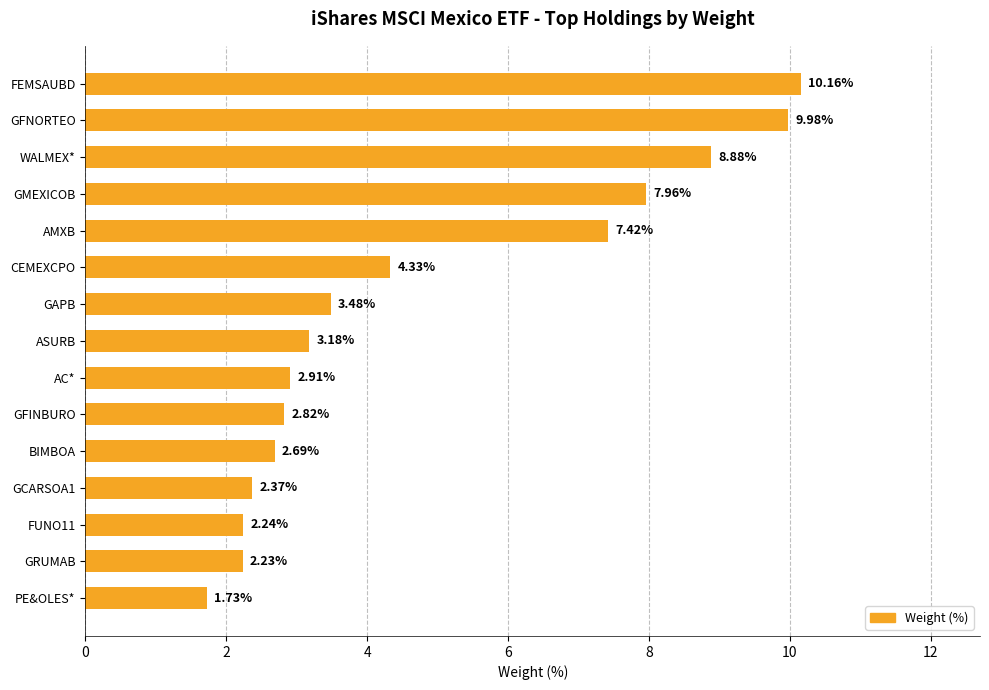

What is the label of the 14th bar from the top?

GRUMAB